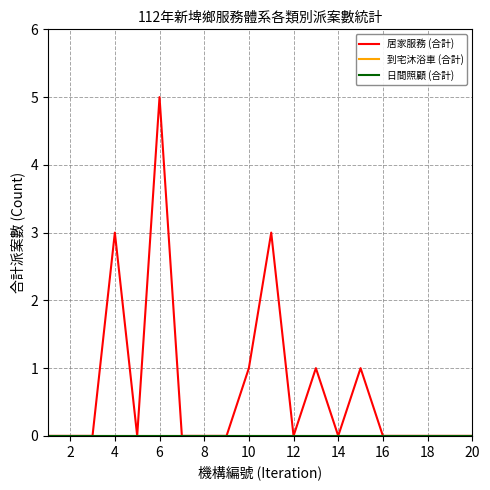

True or false: 到宅沐浴車 (合計) and 居家服務 (合計) cross at least once.

False